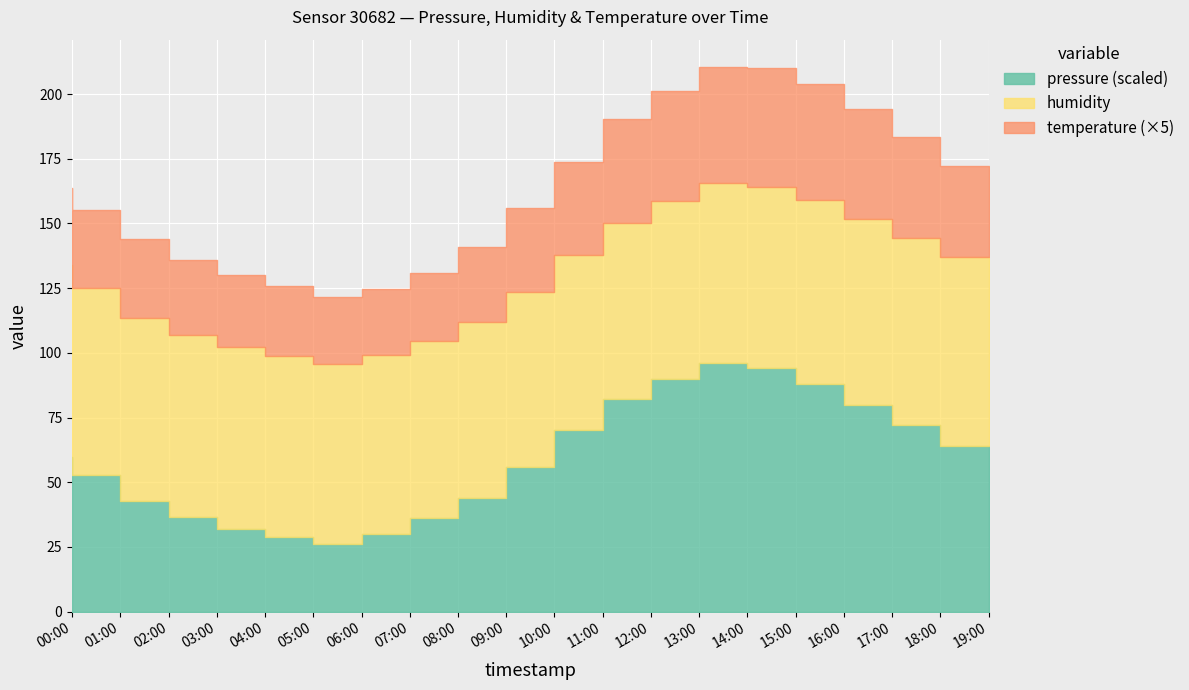

At how many categories does at least one series exceed 34?

20